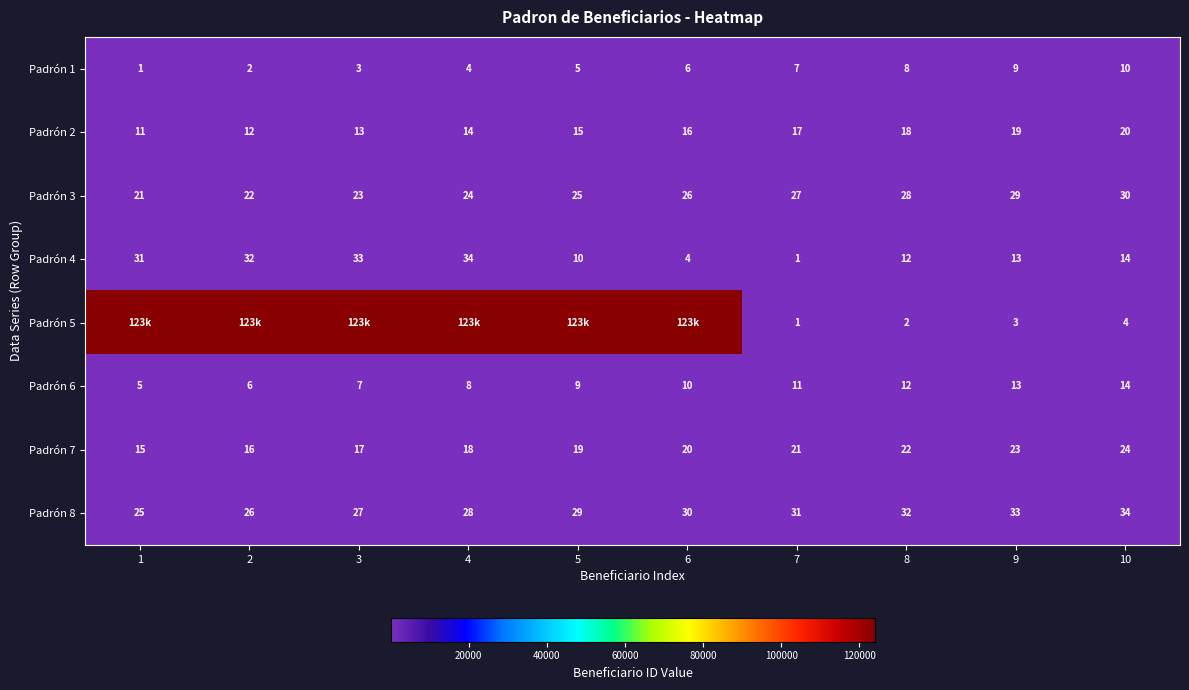

Which category has the lowest value across all series?

1